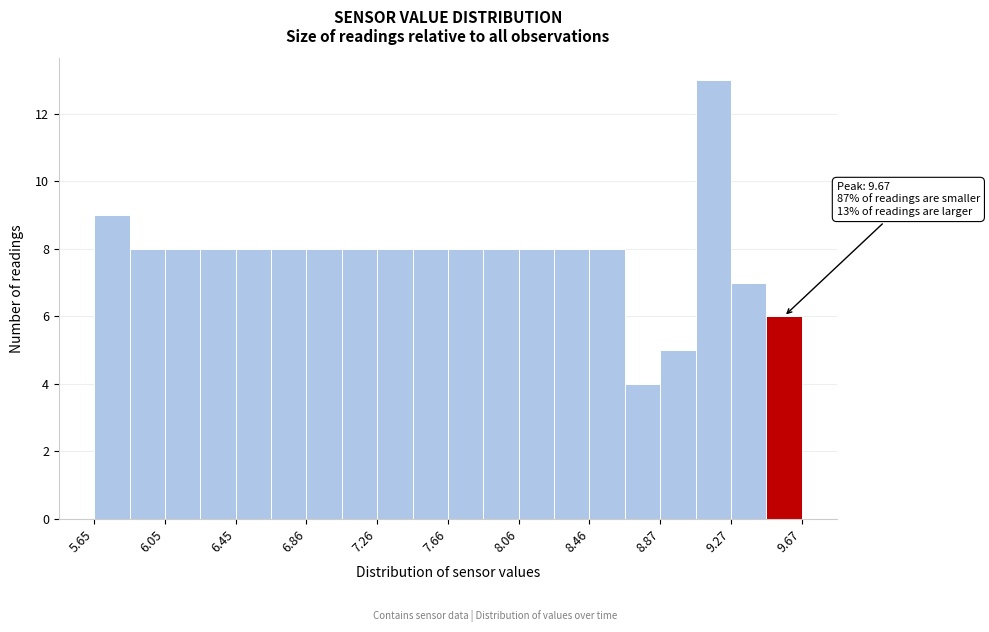

Over which range of the x-axis is the bar tallest?

9.05 to 9.25